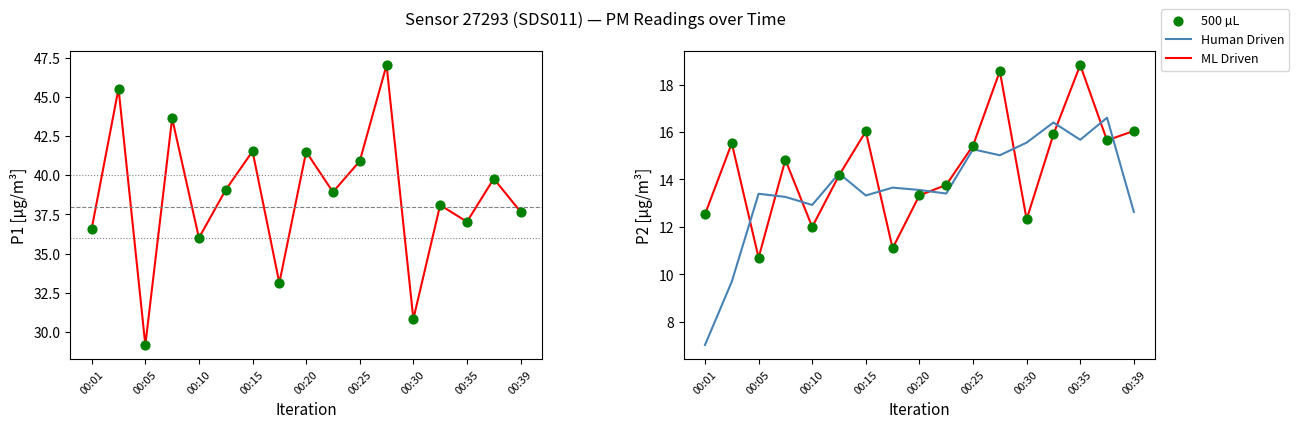

Which series has the largest Y range (max minus min)?

P1